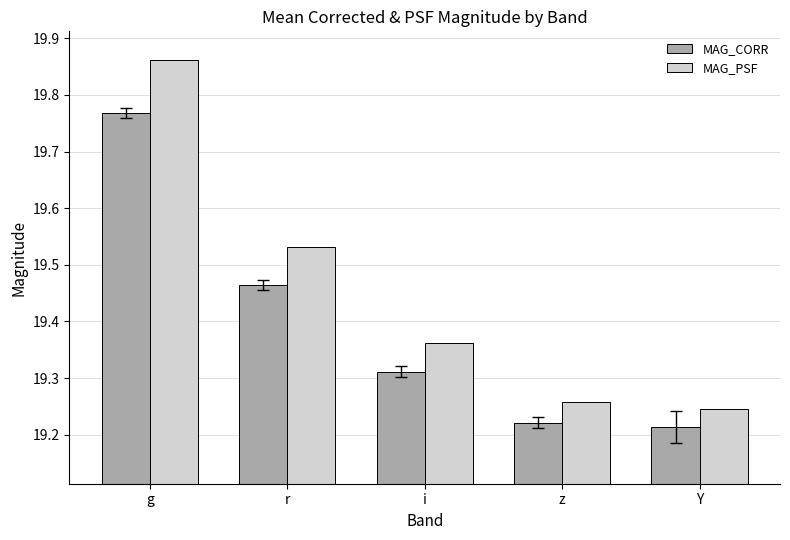

At how many categories does at least one series exceed 19?

5